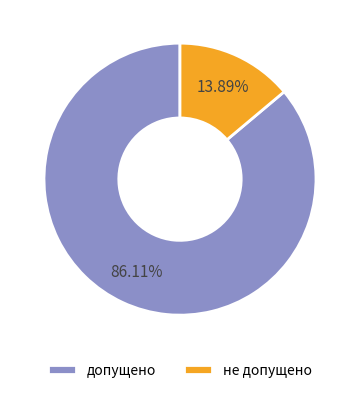

Which category has the biggest portion of the pie?

допущено